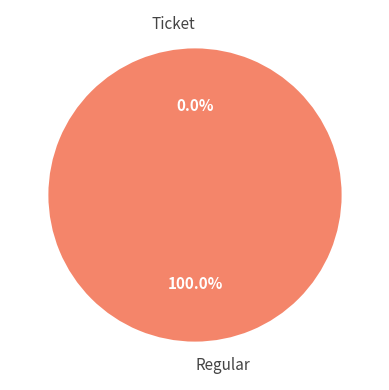

Which slice is the smallest?

Ticket